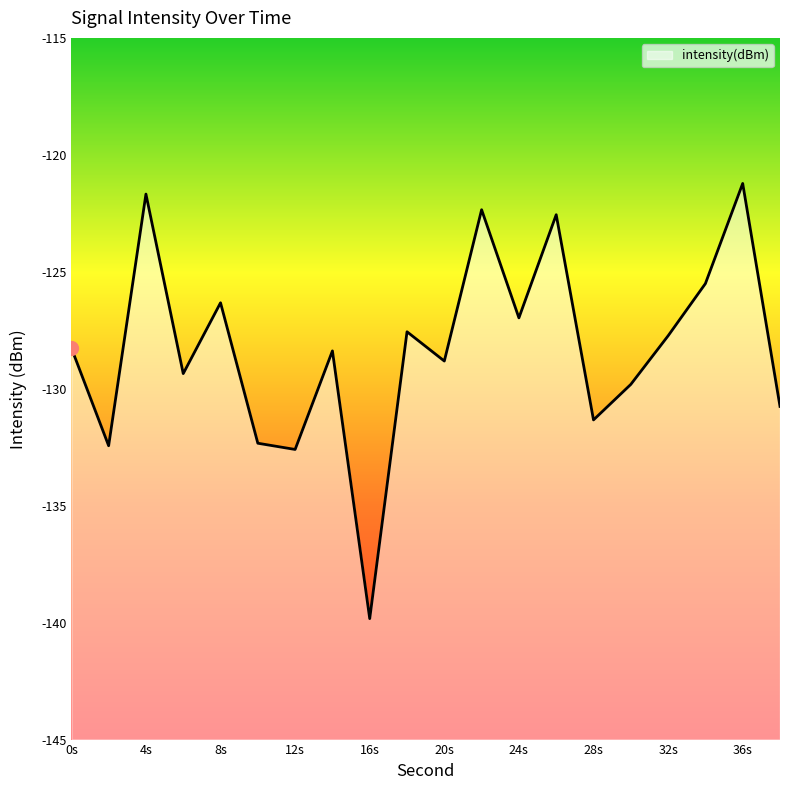

Count the number of categories in the chart.

20